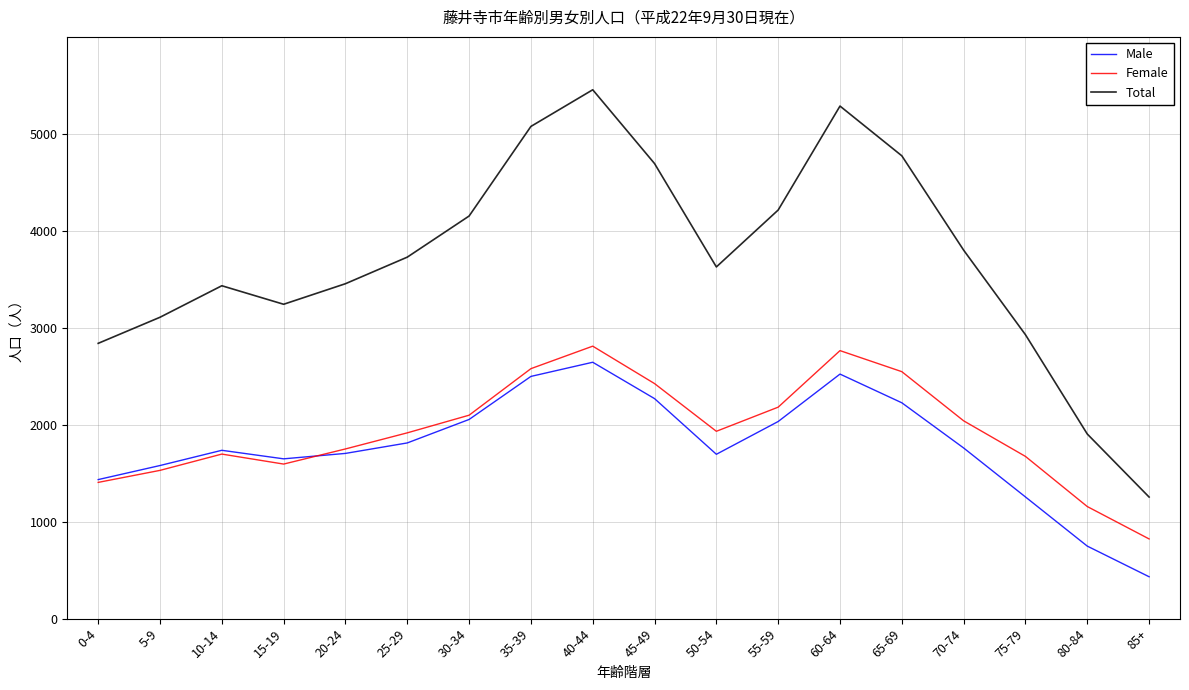

Which series changed the most between 5-9 and 70-74?

Total